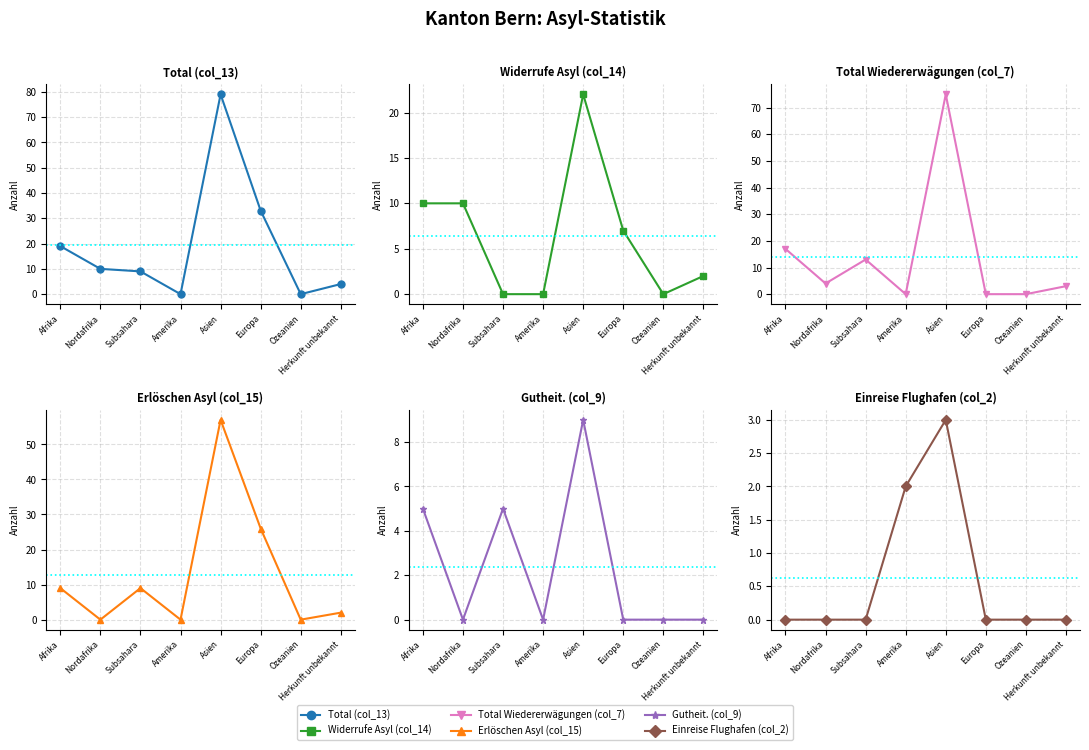

True or false: Gutheit. (col_9) and Erlöschen Asyl (col_15) intersect in this chart.

False